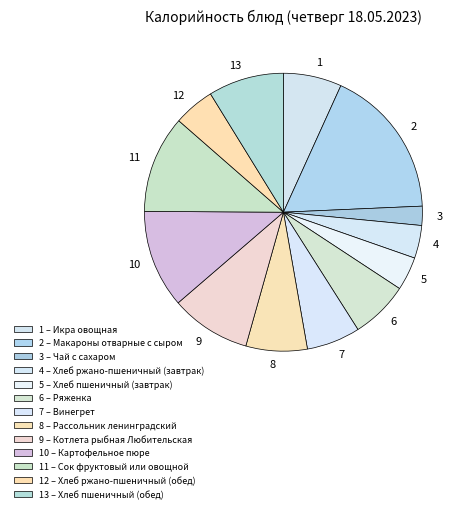

The 1 slice represents 1% of the pie. True or false?

False